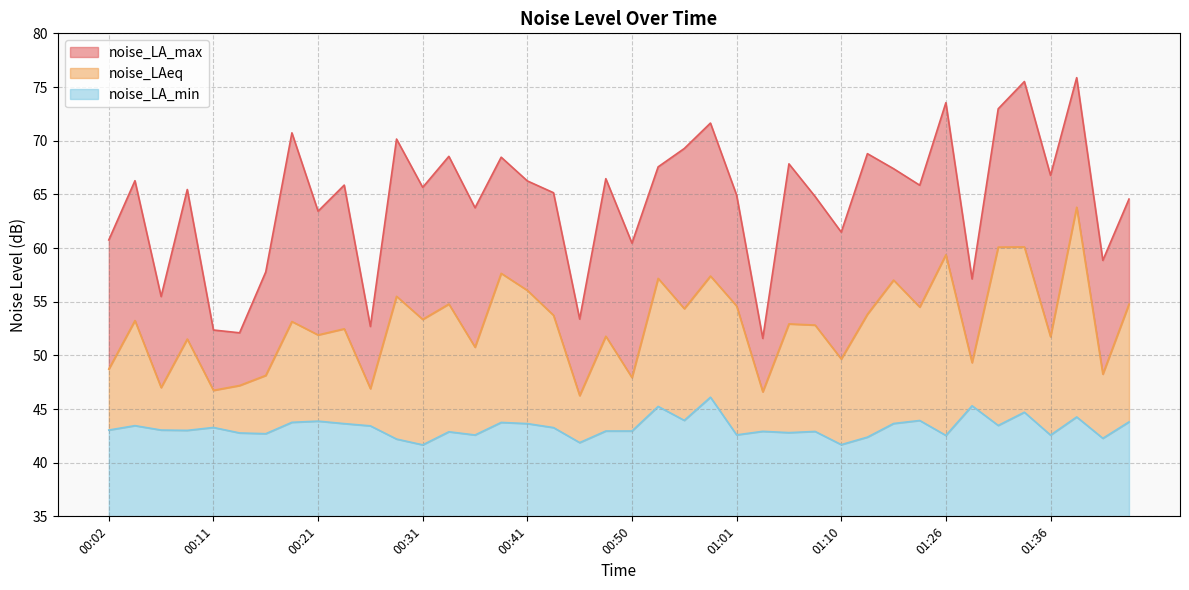

List the series in order of their peak value, highest first.

noise_LA_max, noise_LAeq, noise_LA_min